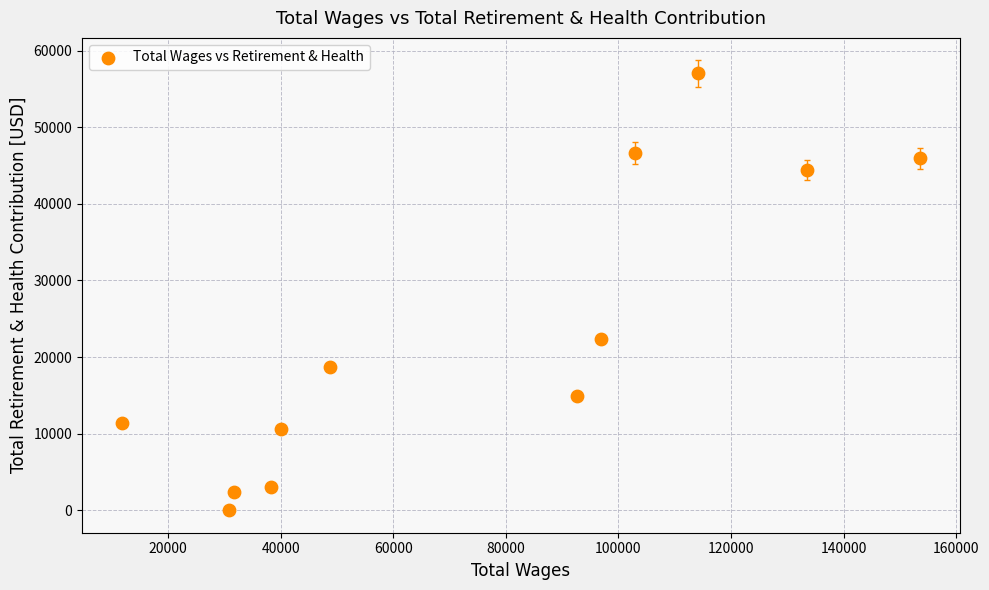

What Y value in the scatter plot is closest to 28510?

22343